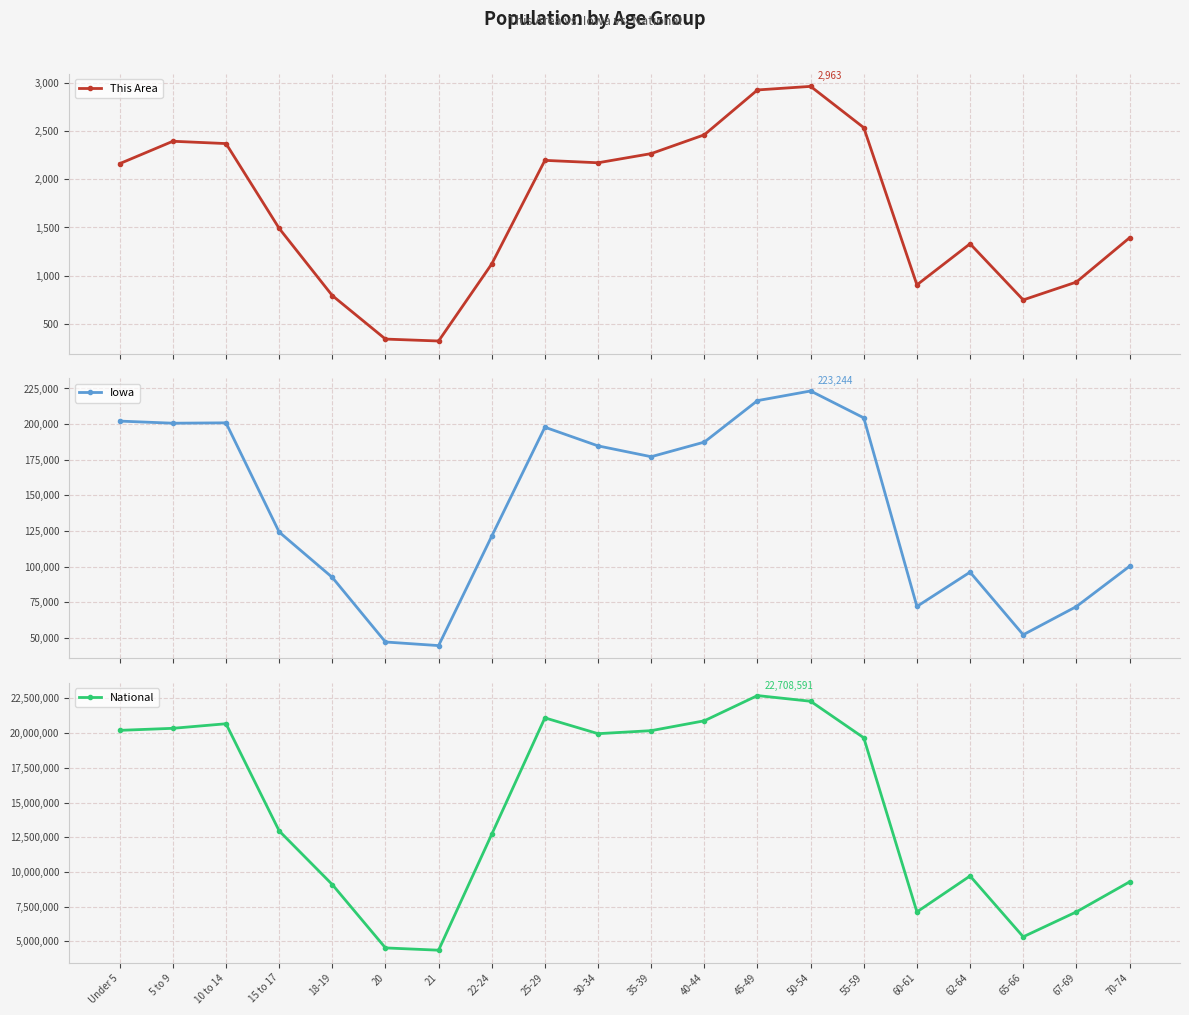

What is the minimum value for This Area?

323